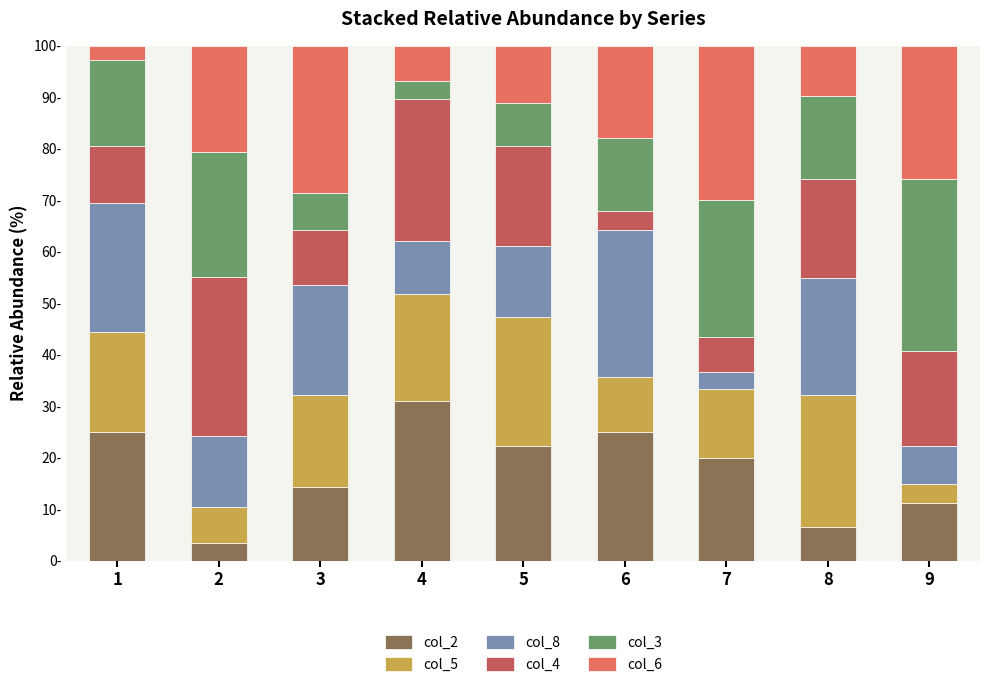

Does the chart contain stacked bars?

Yes